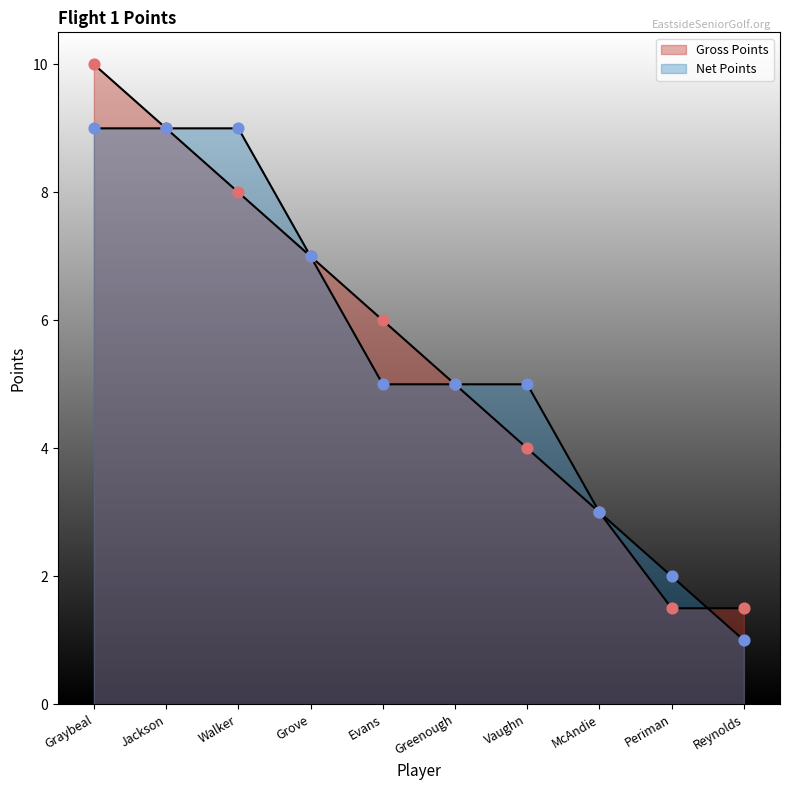

Is the value of Net Points at Walker greater than the value of Gross Points at McAndie?

Yes